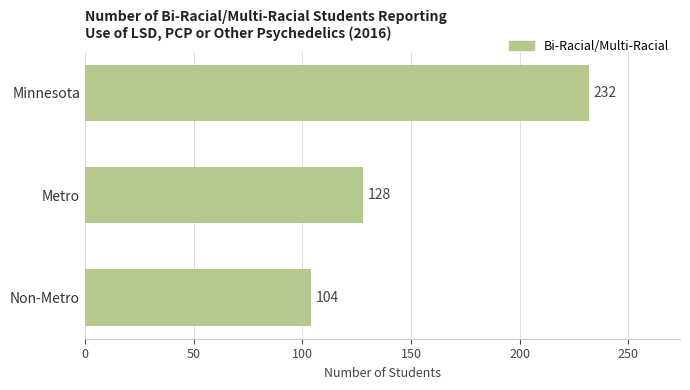

Are the bars grouped side by side (vs. stacked)?

No